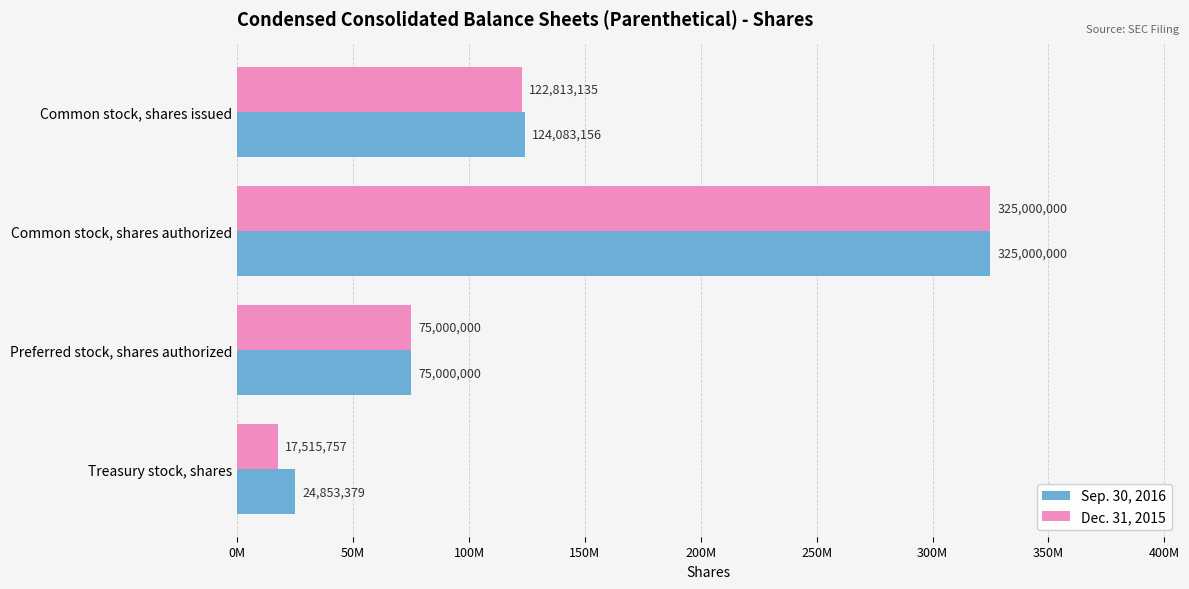

How many Sep. 30, 2016 values are between 75000000 and 325000000?

3